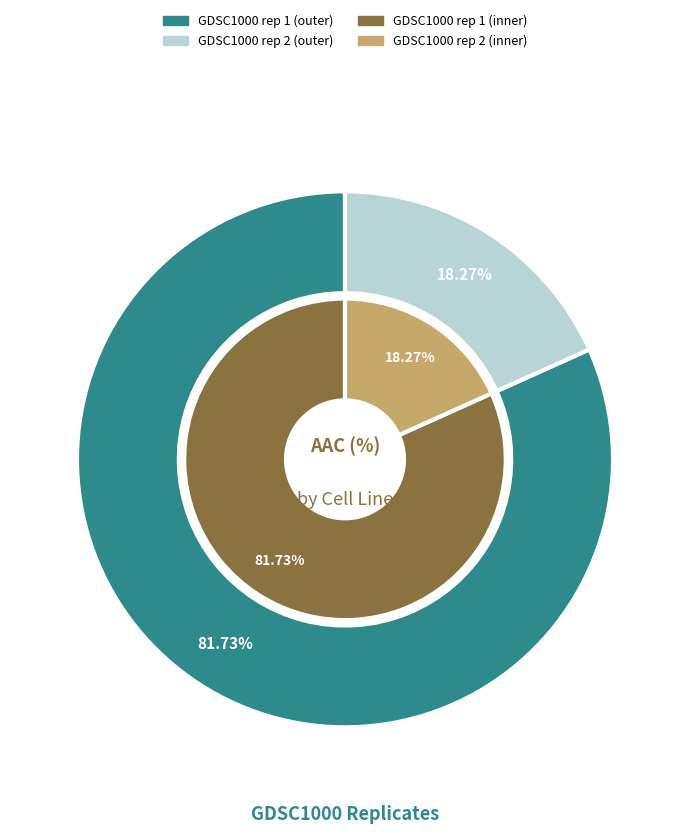

Combined, do GDSC1000 rep 1 and GDSC1000 rep 2 account for over 50%?

Yes